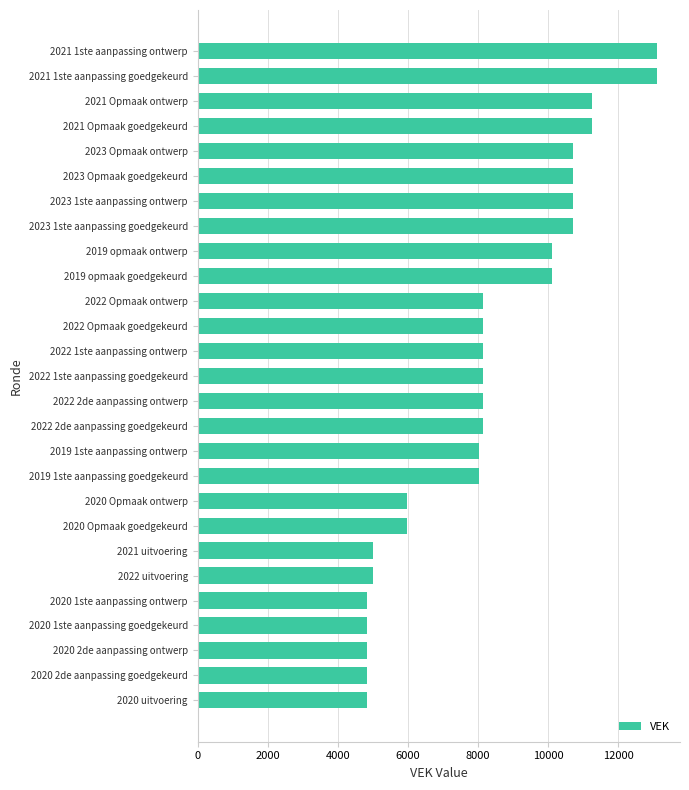

The value at 2021 Opmaak goedgekeurd is 16837. True or false?

False